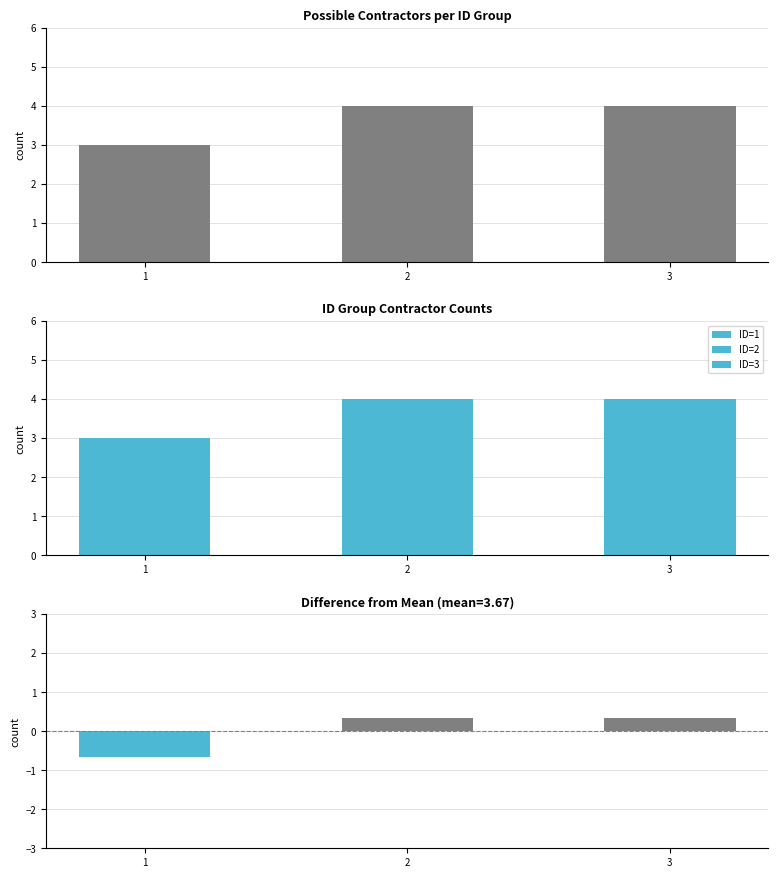

Reading right to left, list all the values displayed in this chart.

3=4	2=4	1=3